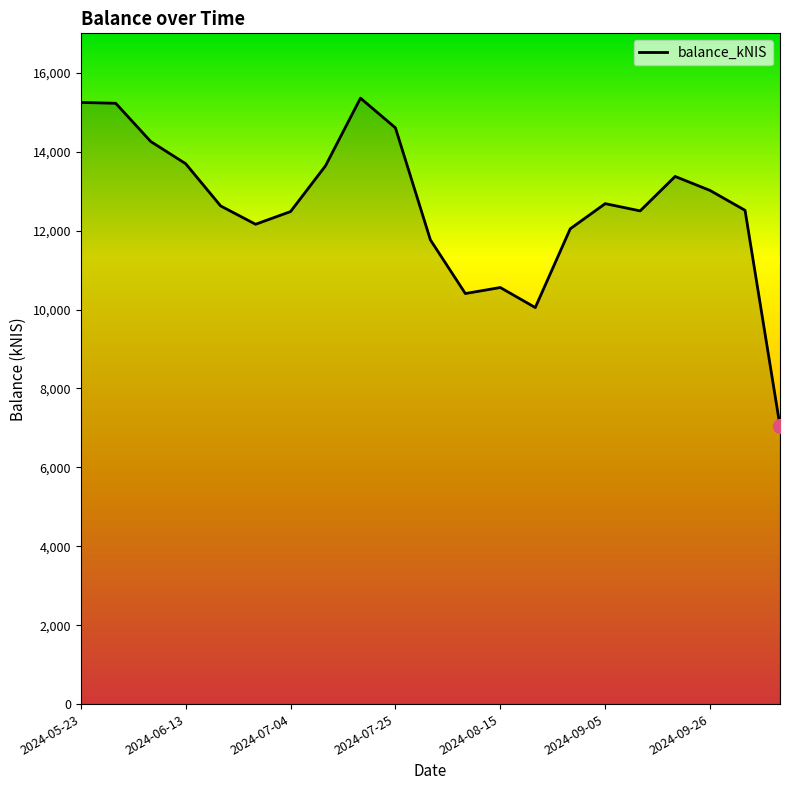

What is the maximum value shown in the chart?

15357.6